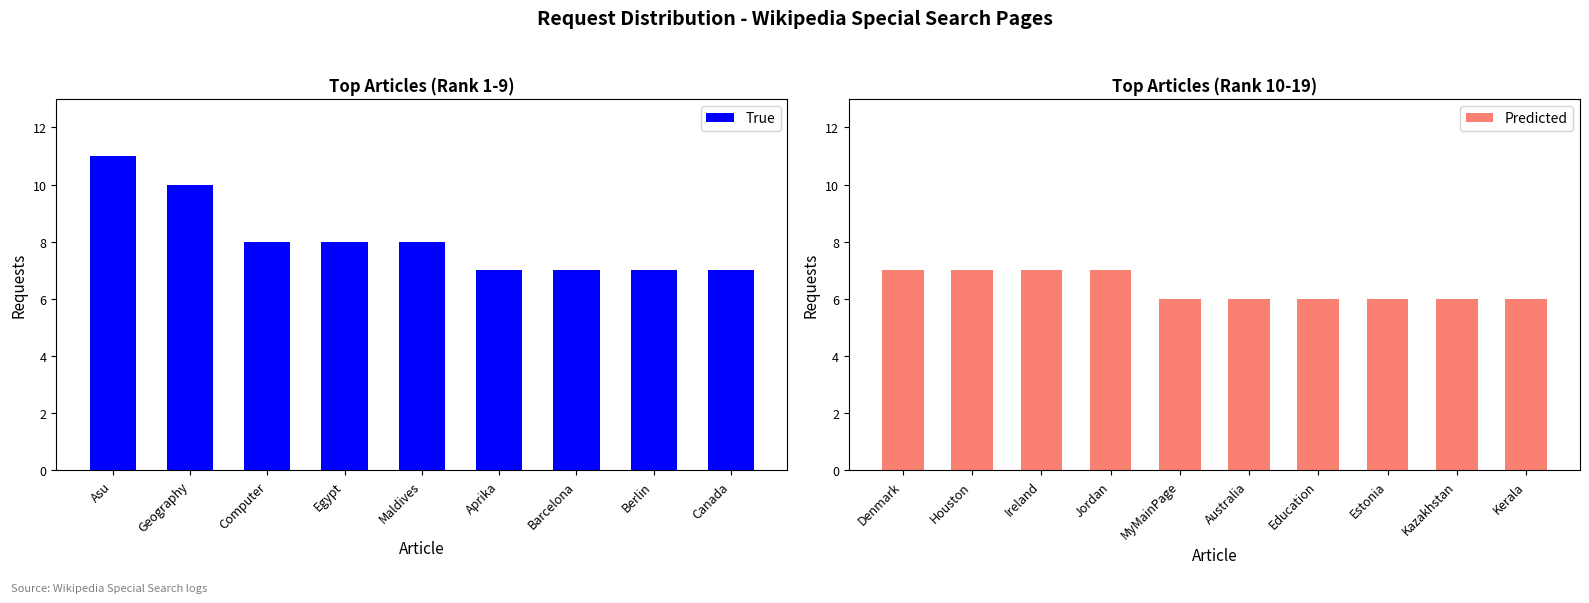

What is the label of the 5th bar from the right?

Special:Search/Australia